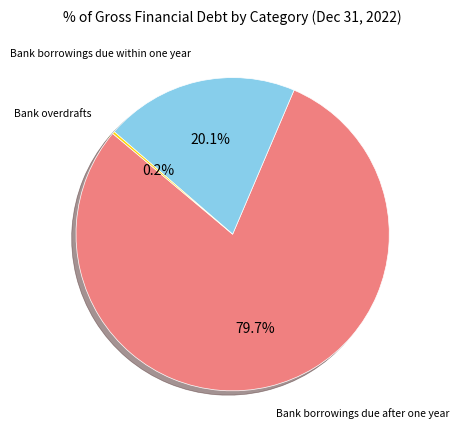

Is there a majority slice in this chart?

Yes